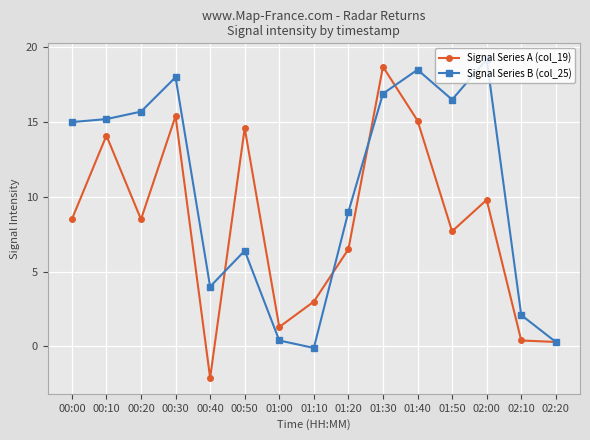

List the series in order of their peak value, lowest first.

Signal Series A (col_19), Signal Series B (col_25)